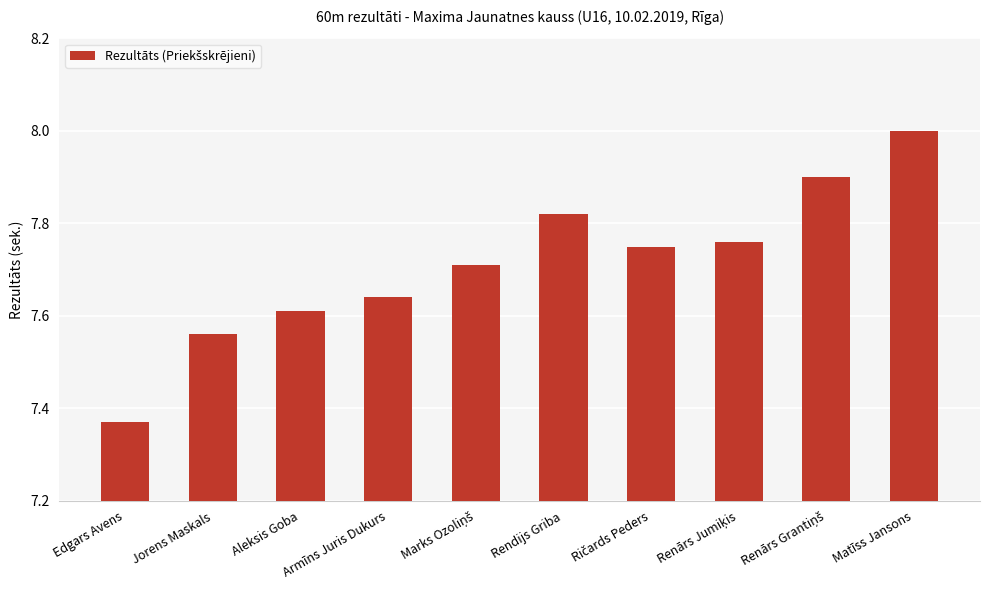

What is the sum of all values?

77.1